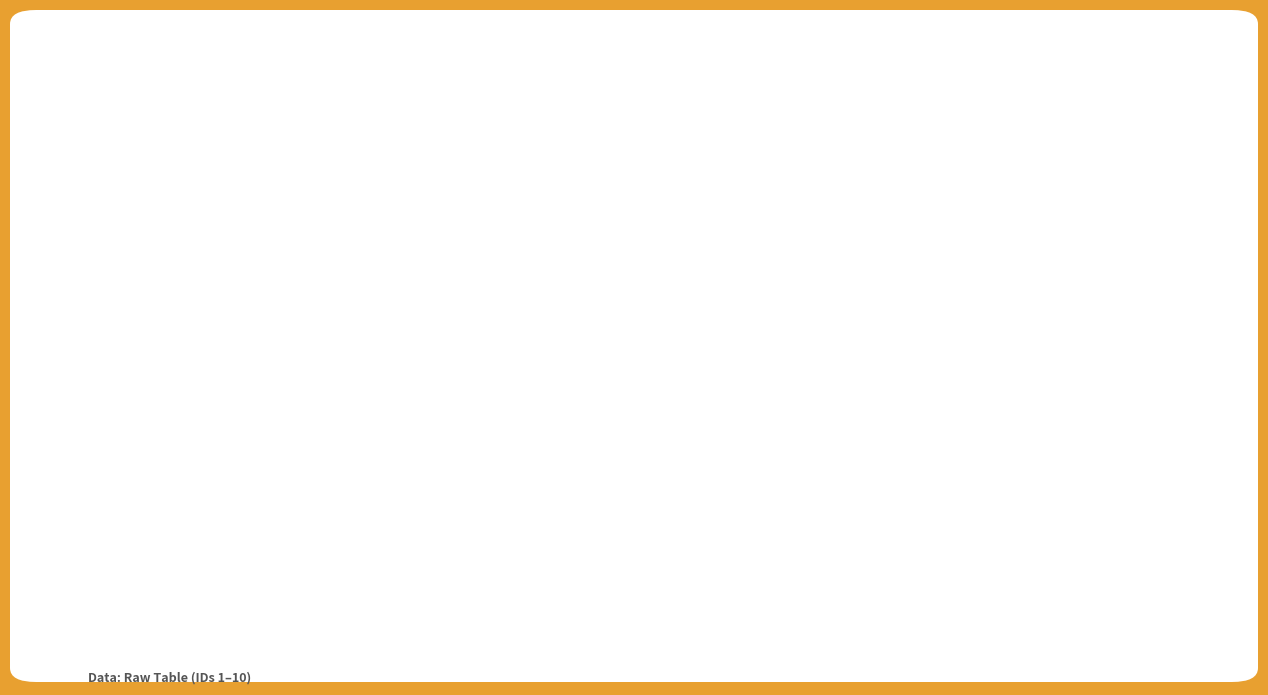

At which category is the sum across all series the highest?

ID 10